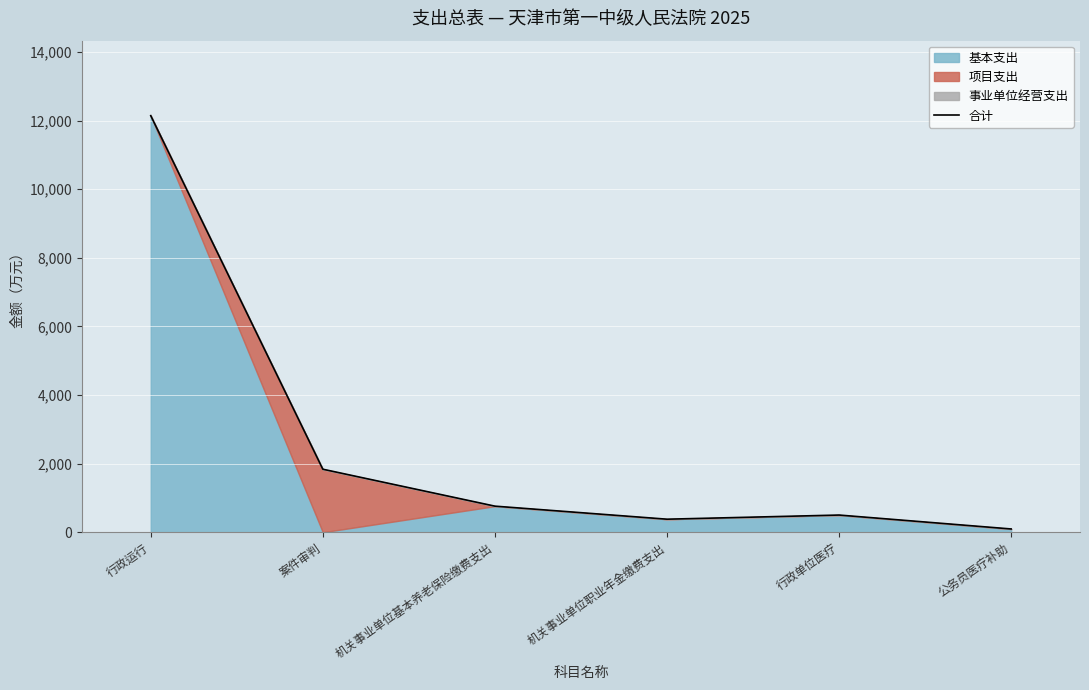

How many interior local peaks (higher than both neighbors) does the data have?

1